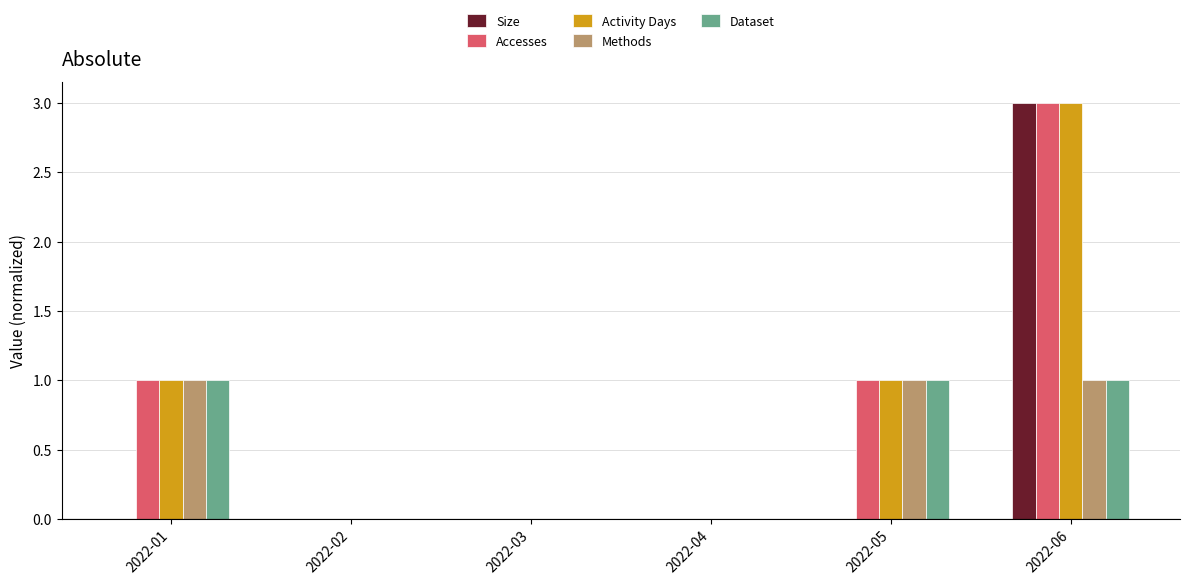

What is the sum of all Activity Days values?

5.0